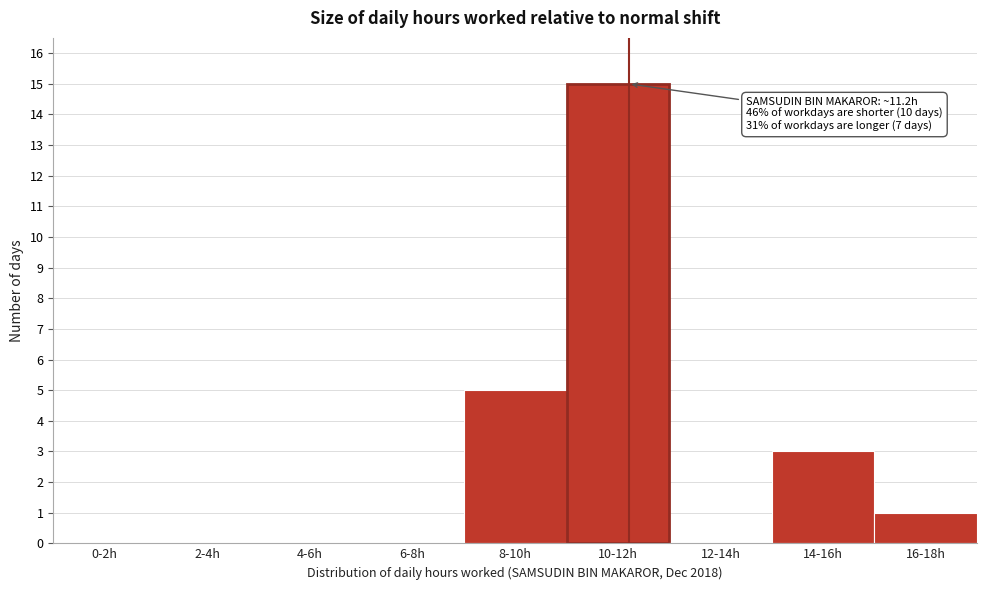

Reading left to right, list all the values displayed in this chart.

0-2h=0	2-4h=0	4-6h=0	6-8h=0	8-10h=5	10-12h=15	12-14h=0	14-16h=3	16-18h=1